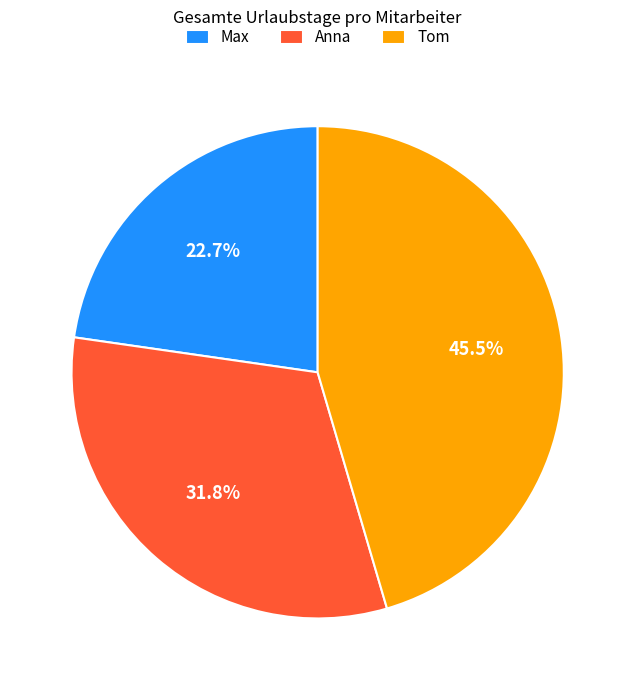

How many slices are in this pie chart?

3